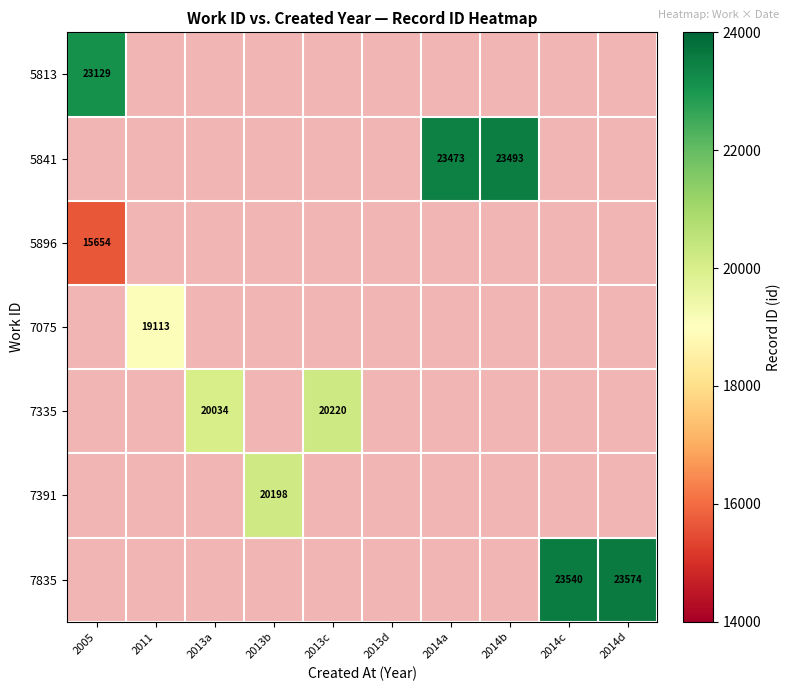

True or false: 7391 has a value of 13011 at 2013b.

False